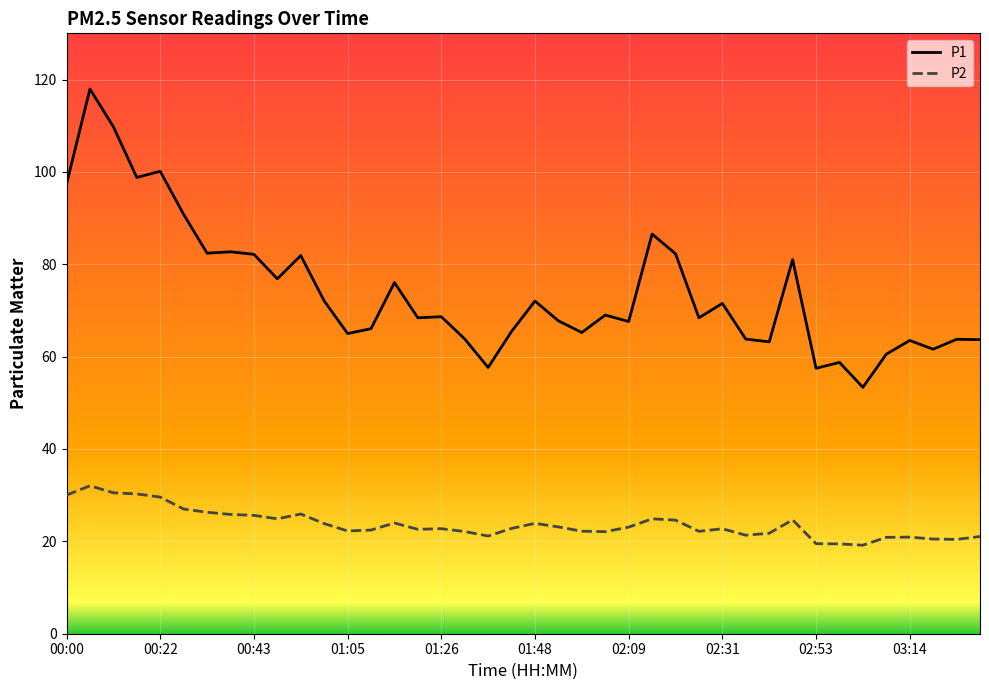

What is the minimum value shown in the chart?

19.2